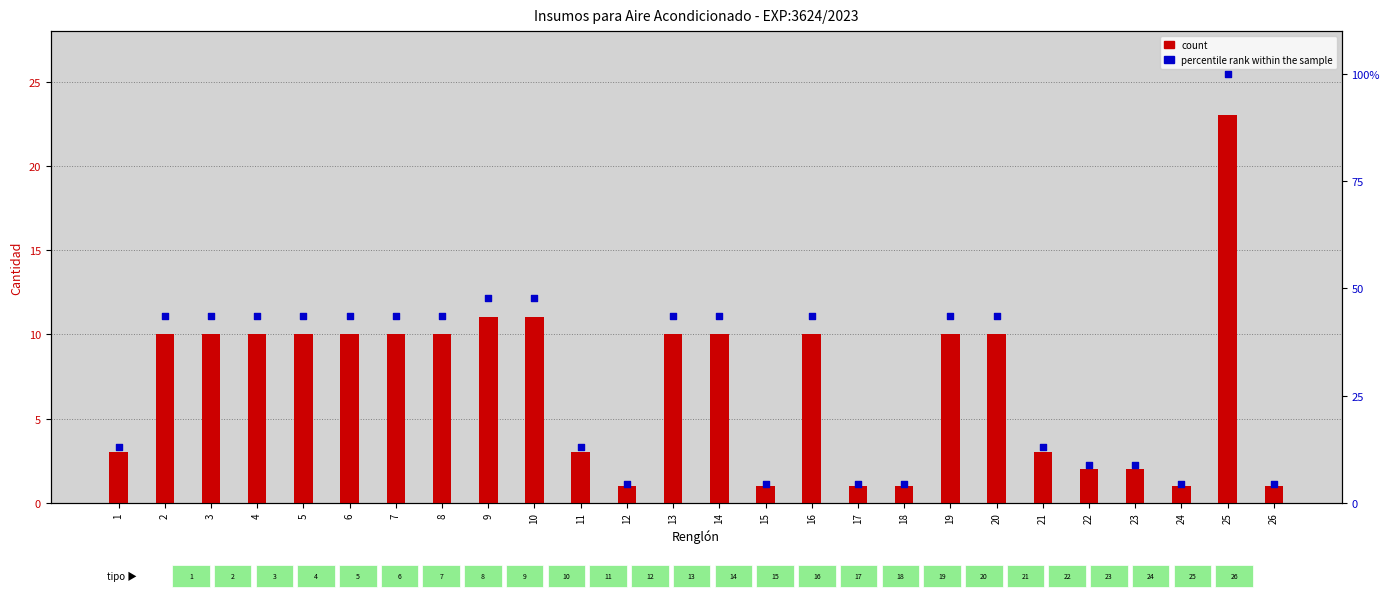

At how many categories does at least one series exceed 36?

15